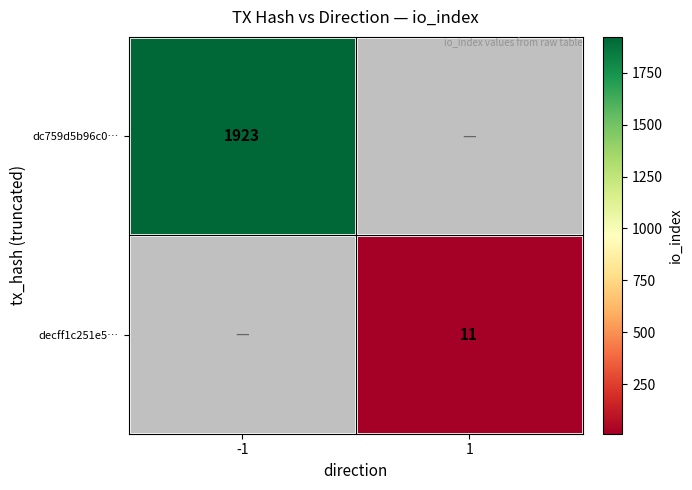

Is the value of dc759d5b96c0… at -1 greater than the value of decff1c251e5… at 1?

Yes